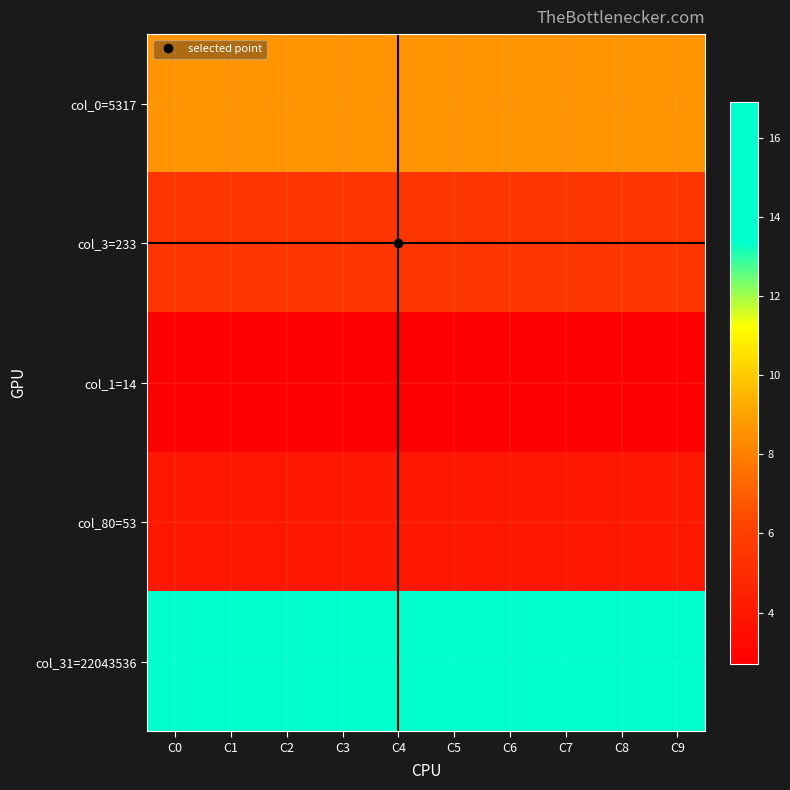

Which category has the lowest value across all series?

C0